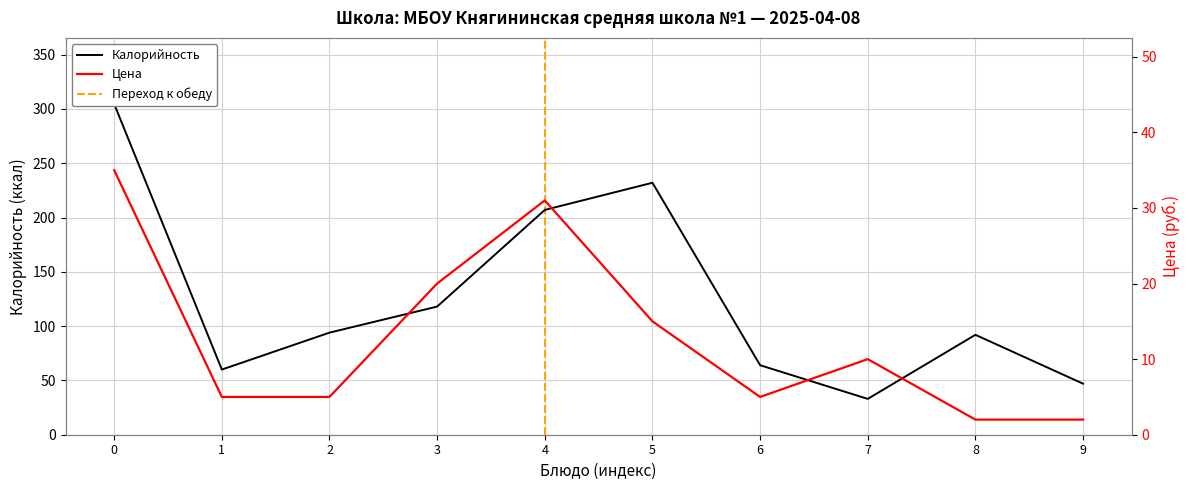

True or false: Цена and Калорийность intersect in this chart.

False